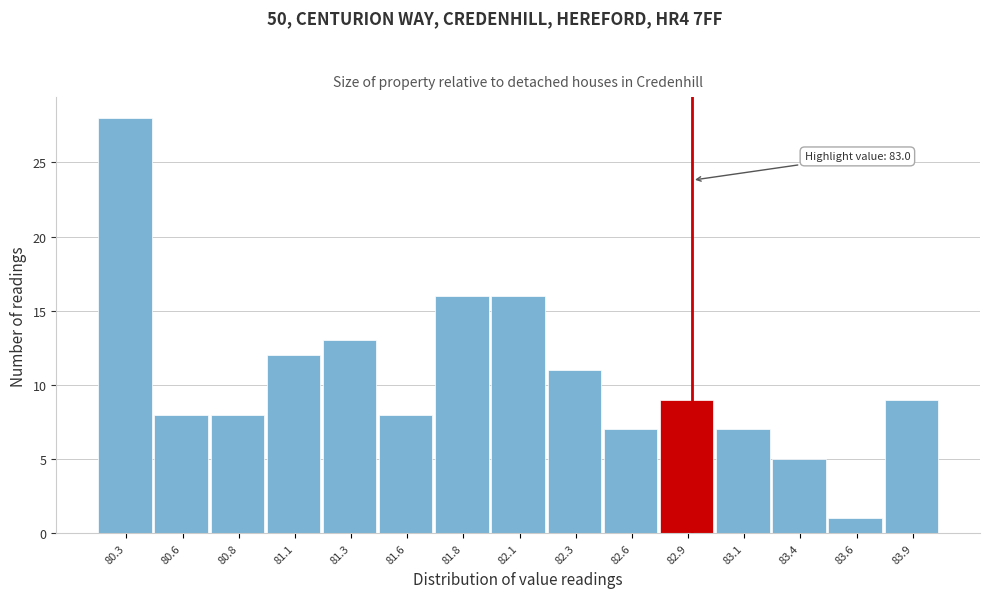

Reading left to right, extract all data points from this chart.

80.3=28	80.6=8	80.8=8	81.1=12	81.3=13	81.6=8	81.8=16	82.1=16	82.3=11	82.6=7	82.9=9	83.1=7	83.4=5	83.6=1	83.9=9